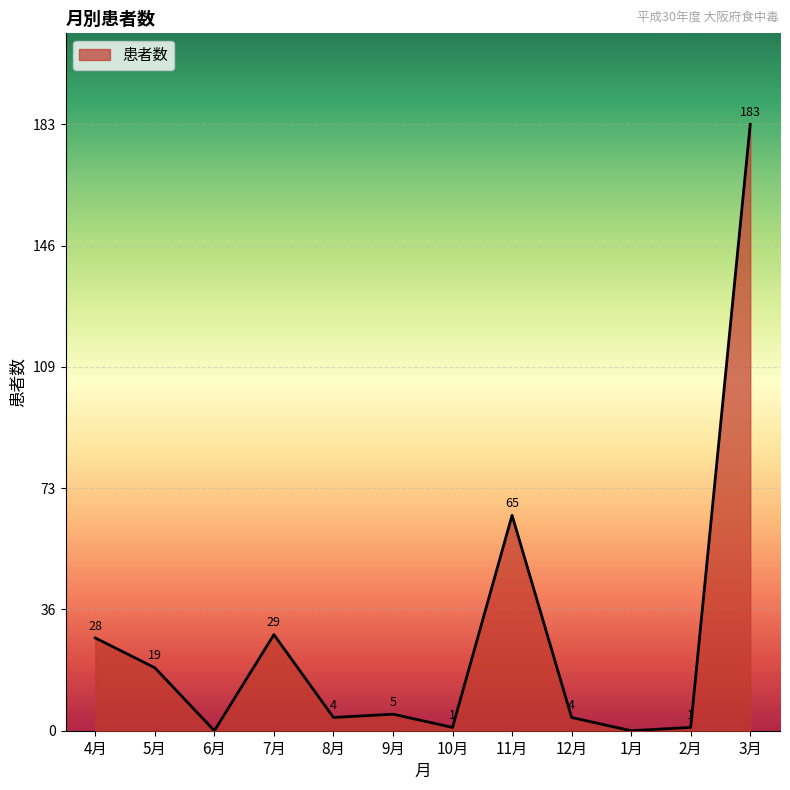

What position from the right is 3月?

1